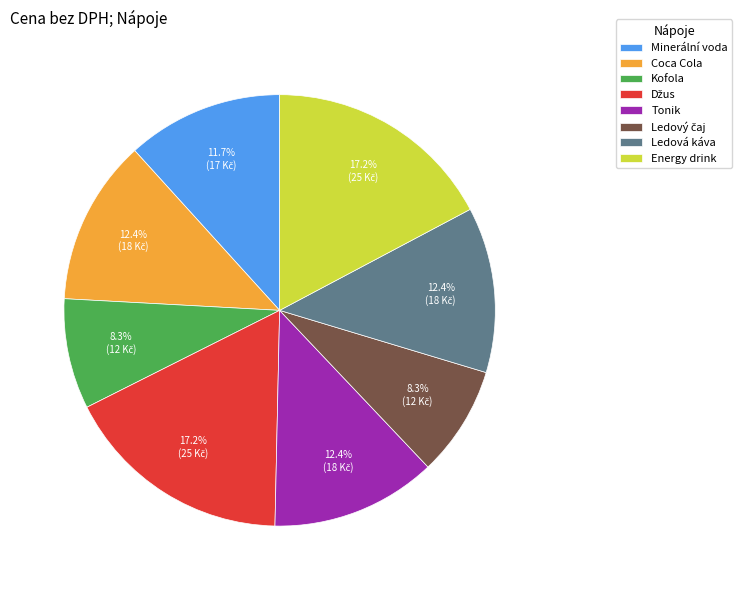

Combined, what portion of the pie is Minerální voda and Ledová káva?

24.1%